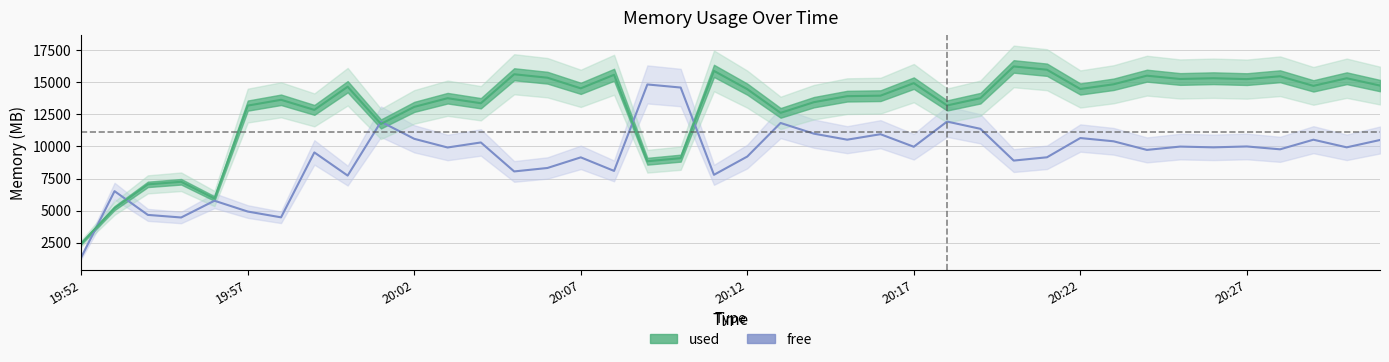

What is the label of the 15th point from the left?

20:06